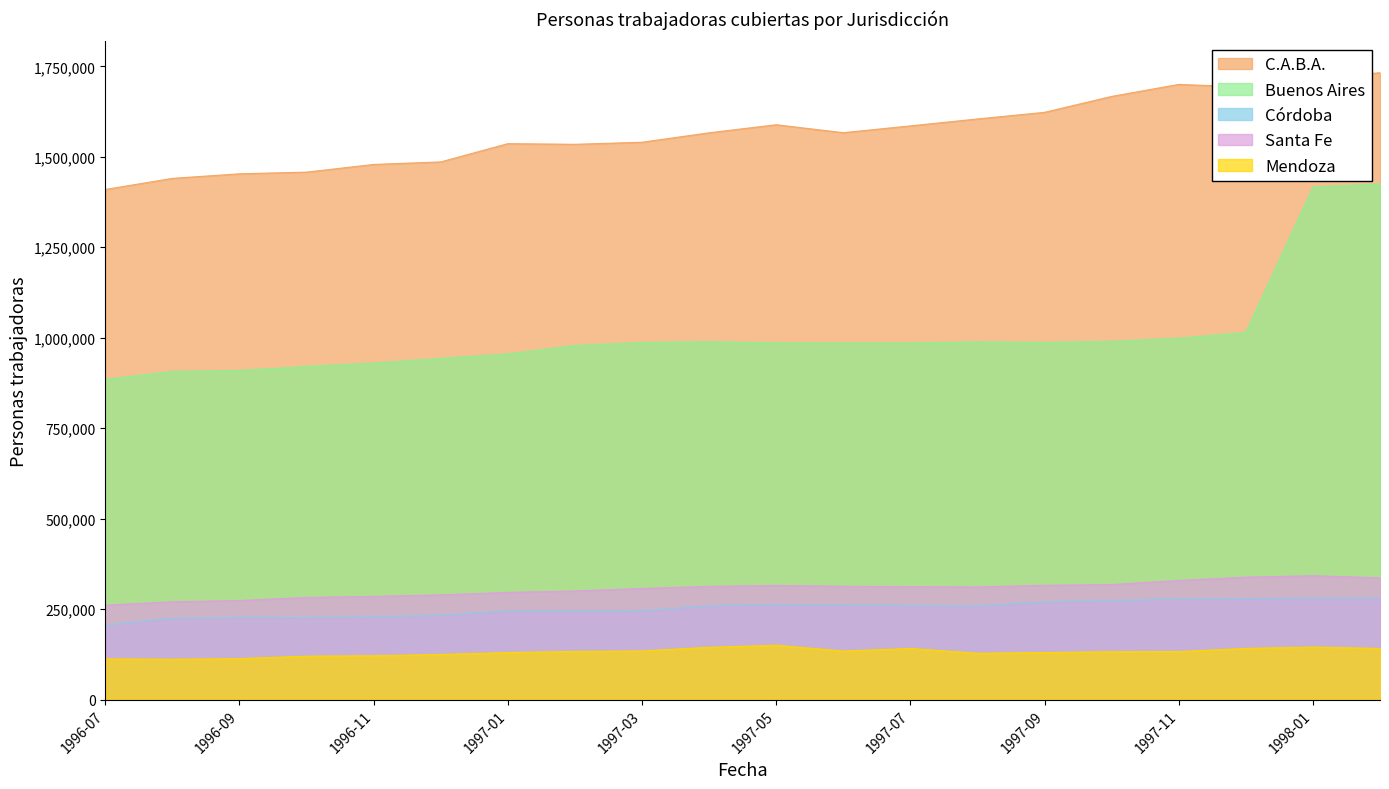

What is the total value across all series at 1996-08?

2953819